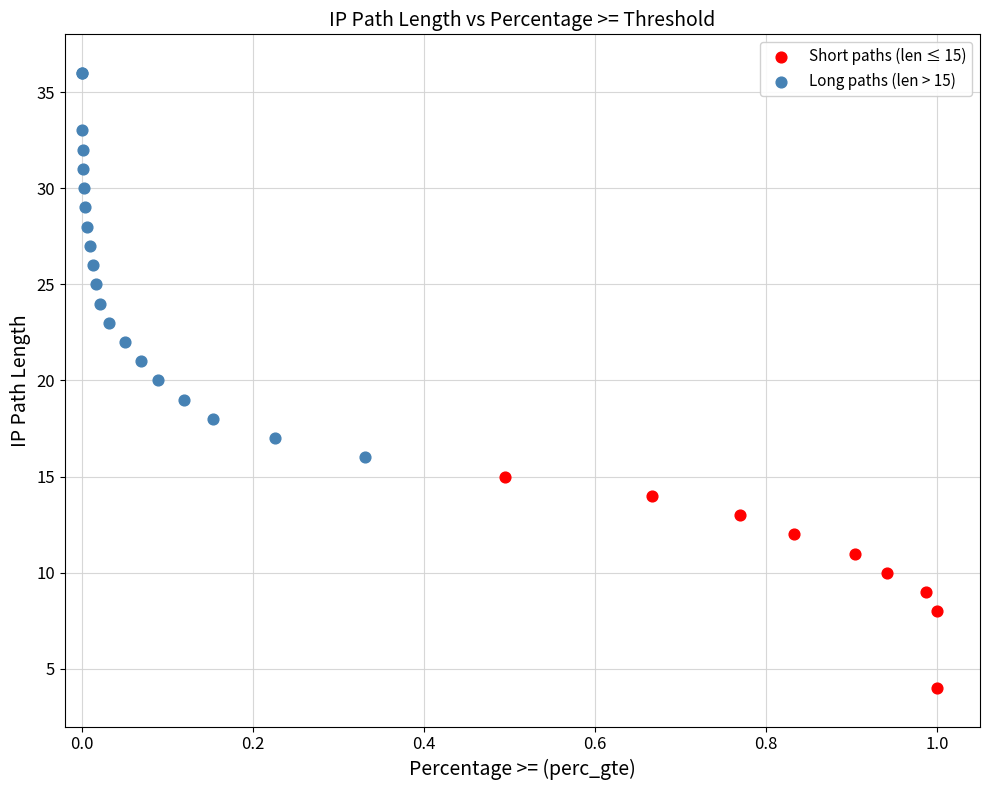

Which series reaches the minimum Y coordinate?

Short paths (len ≤ 15)